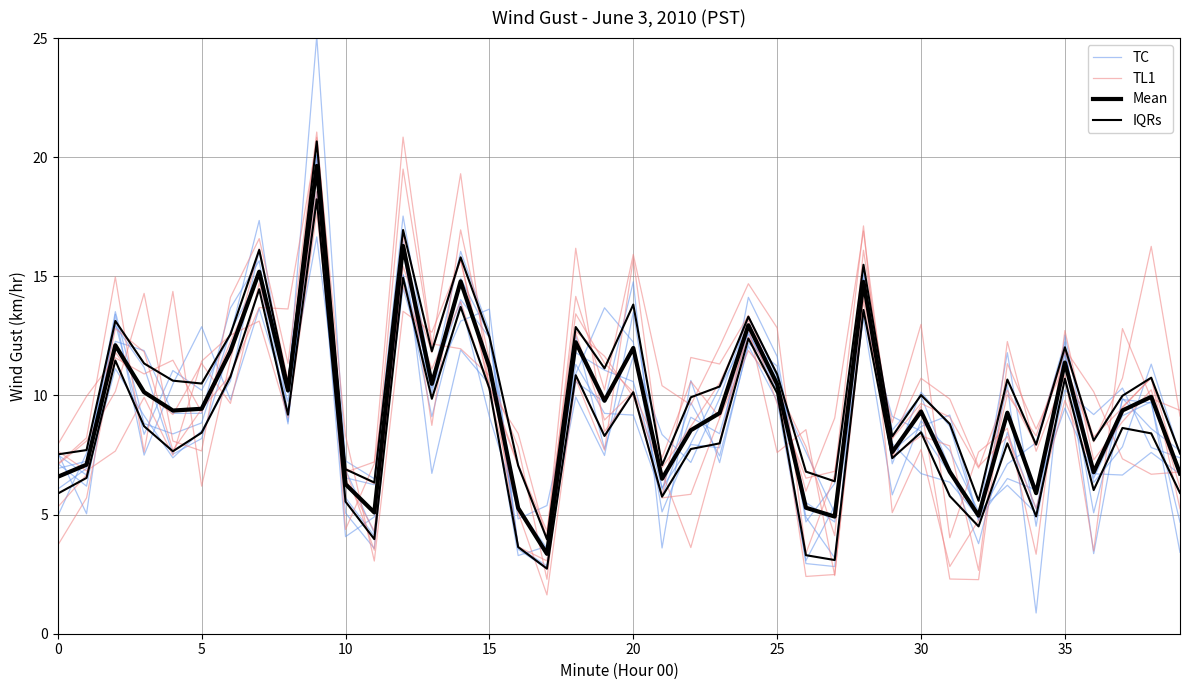

Reading left to right, list all the values displayed in this chart.

TC: 7.1	6.2	12.3	11.9	9.2	9.2	13.7	15.7	8.9	20.1	5.7	4.1	16.5	6.7	11.9	10.5	3.3	3.7	9.9	7.5	13.5	6.1	9.7	7.5	12.1	9.8	3.1	5.4	13.6	7.7	8.7	9.2	4.8	6.5	6.0	9.5	6.7	6.7	7.6	6.7
TL1: 5.3	6.7	12.8	11.8	7.7	9.4	10.9	13.7	13.6	20.6	4.4	7.1	20.8	12.2	12.0	10.8	7.8	2.3	12.7	11.6	9.9	6.8	3.6	8.1	12.9	7.6	8.6	2.4	14.1	8.9	13.0	4.0	7.6	8.6	3.3	12.7	7.3	8.9	10.2	6.1
Mean: 6.6	7.1	12.1	10.1	9.4	9.4	11.9	15.2	10.2	19.6	6.3	5.1	16.3	10.5	14.8	11.2	5.3	3.4	12.2	9.8	12.0	6.5	8.5	9.3	12.9	10.5	5.3	4.9	14.8	7.6	9.3	6.8	5.0	9.3	5.9	11.4	6.8	9.4	9.9	6.7
IQRs: 7.5	7.7	13.1	11.3	10.6	10.5	12.6	16.1	10.4	20.7	6.9	6.3	16.9	11.9	15.8	12.5	7.1	4.0	12.9	11.1	13.8	7.1	9.9	10.4	13.3	10.9	6.8	6.4	15.5	8.3	10.0	8.8	5.6	10.7	7.9	12.0	8.1	10.0	10.7	7.6